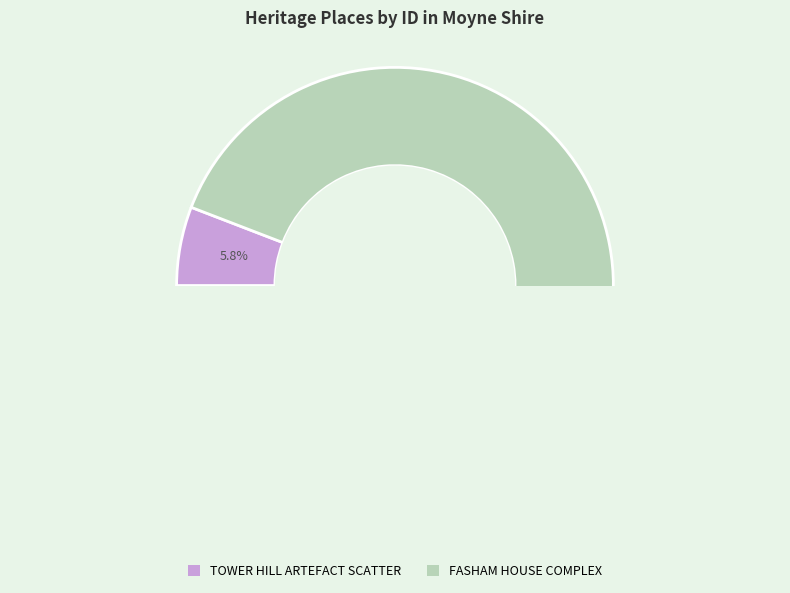

What is the largest slice in the pie chart?

FASHAM HOUSE COMPLEX